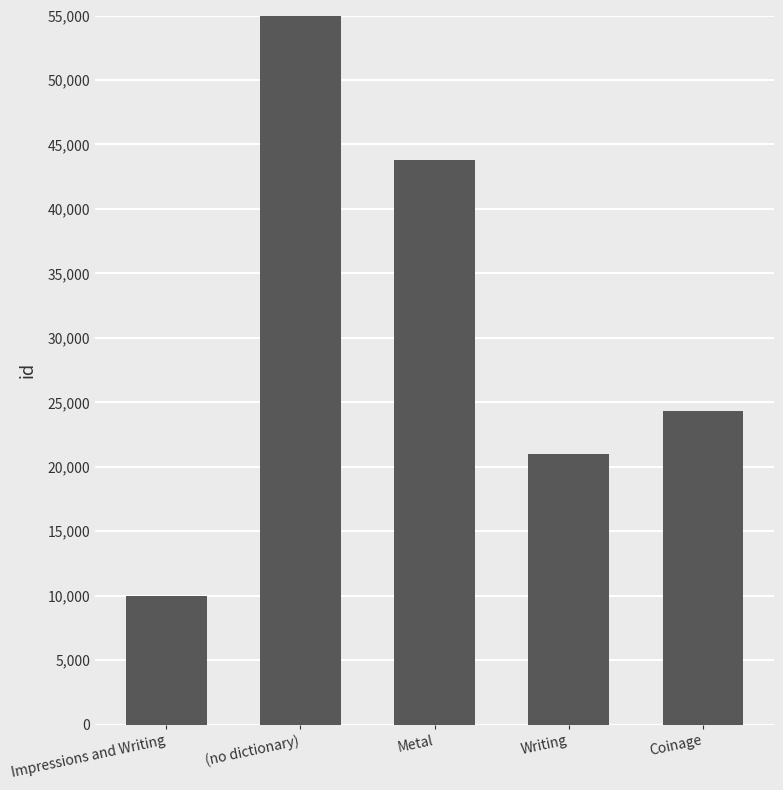

What is the label of the 5th bar from the right?

Impressions and Writing